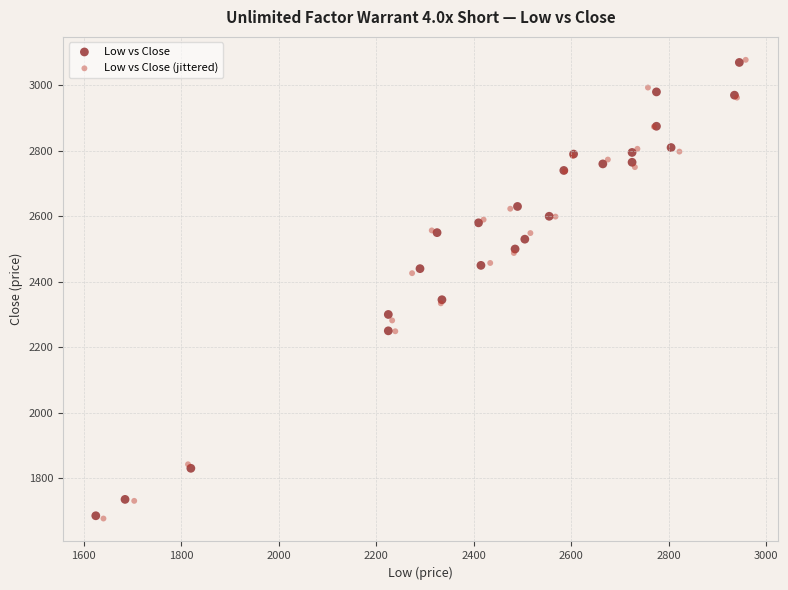

Which series has the widest spread of Y values?

Low vs Close (jittered)